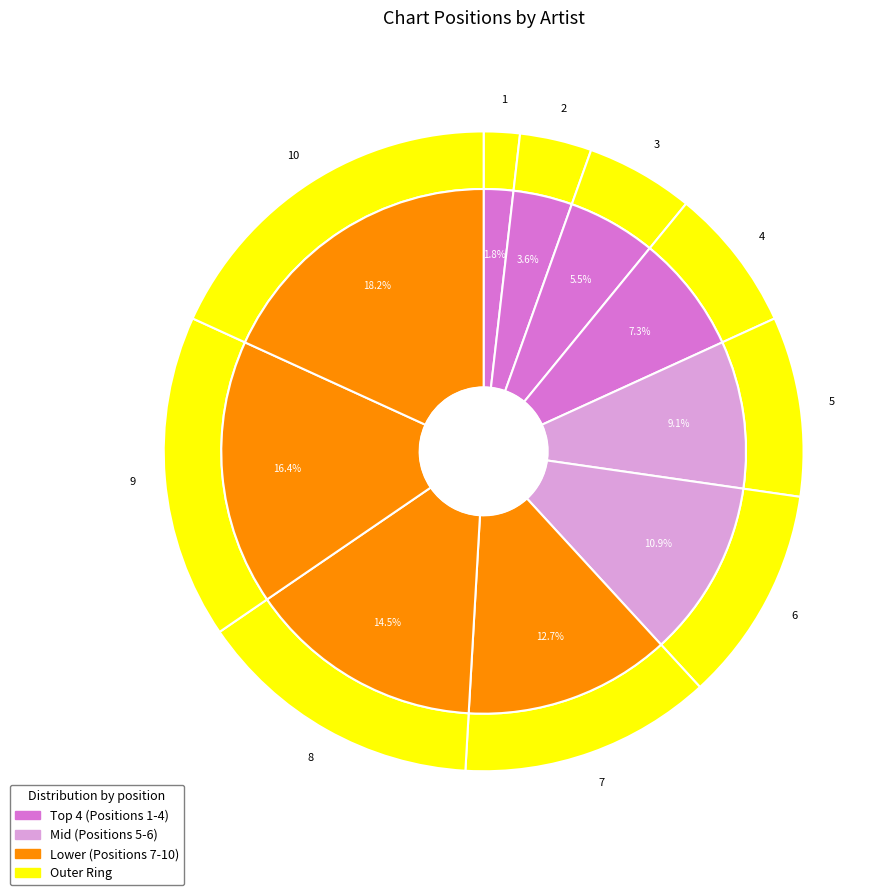

To the nearest percent, what is the average slice percentage?

10%